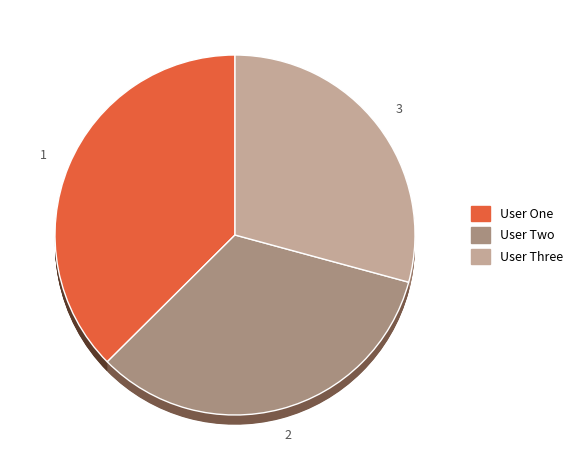

How much of the chart is everything except User Two?

66.7%